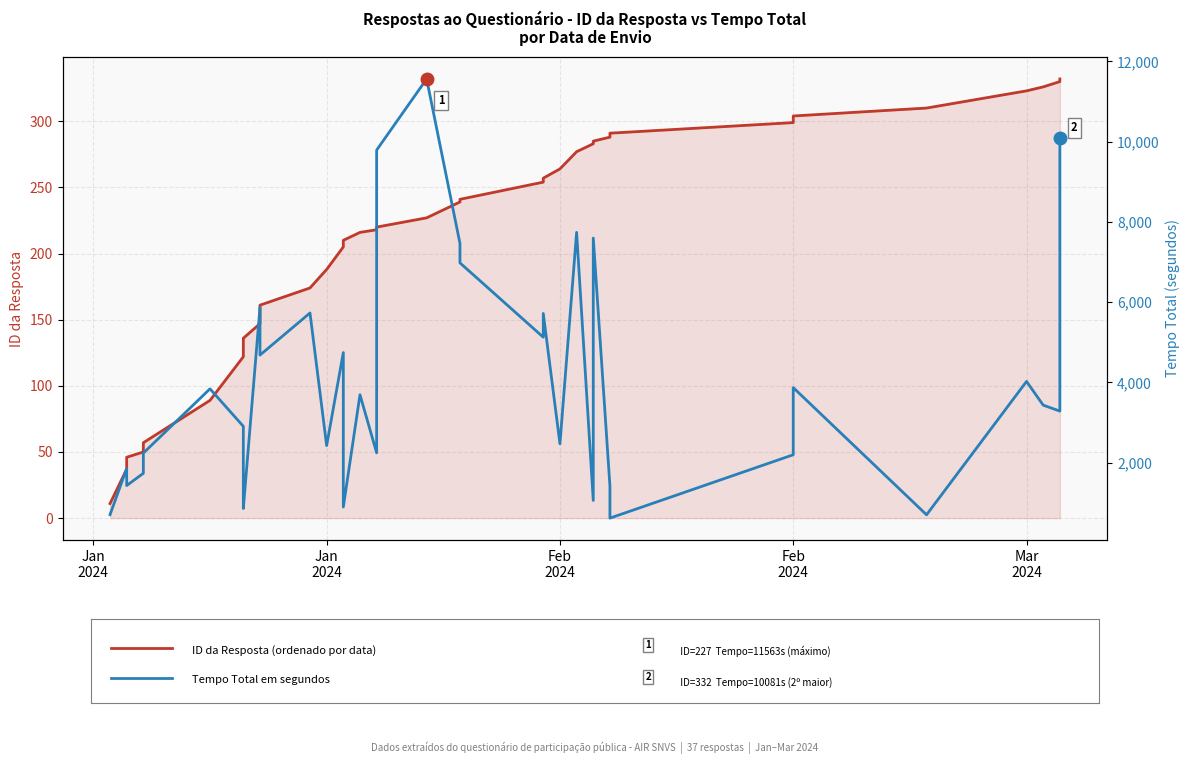

What is the sum of all Tempo Total (s) values?

145093.1